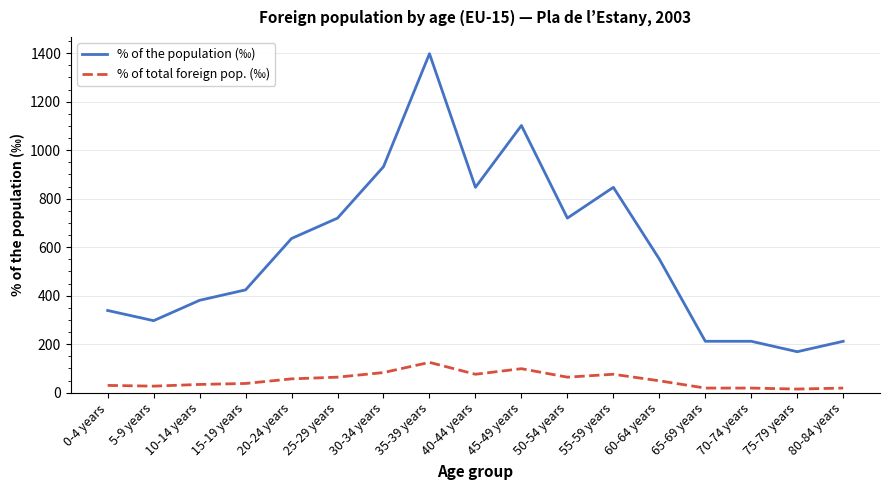

What is the difference between the maximum and minimum values in the % of the population (‰) series?

1229